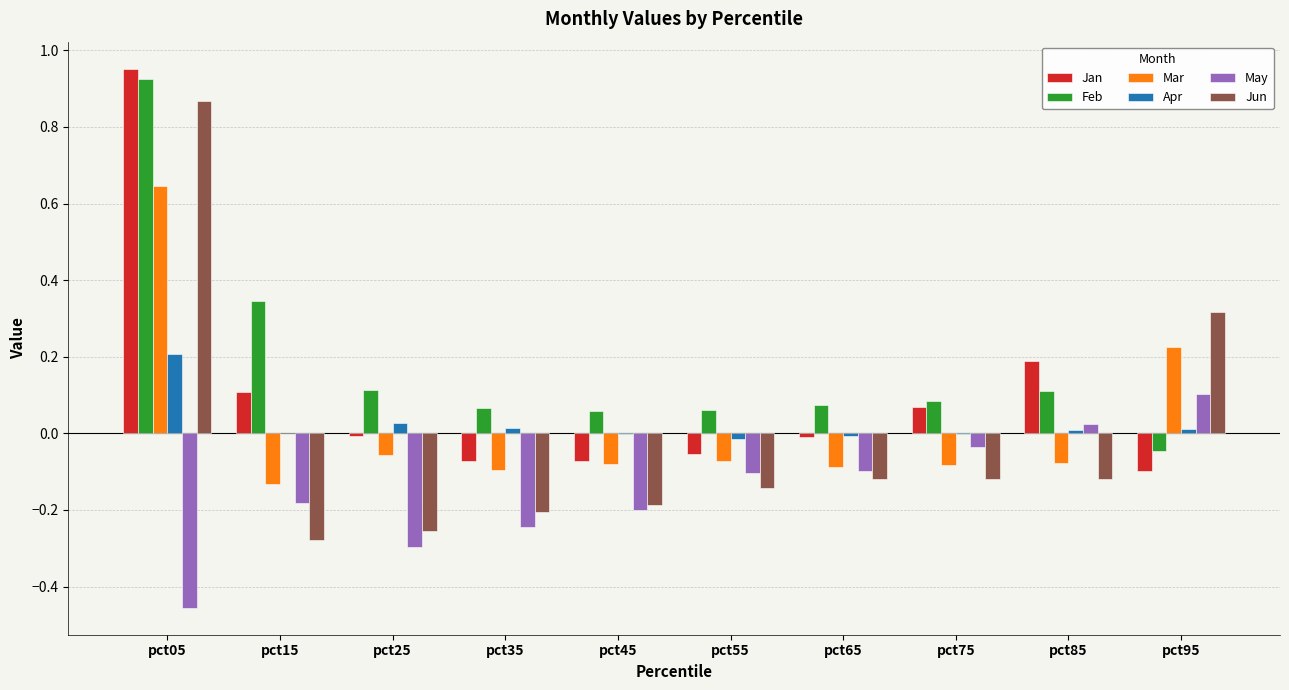

The value of Apr at pct75 is -0.0. True or false?

True